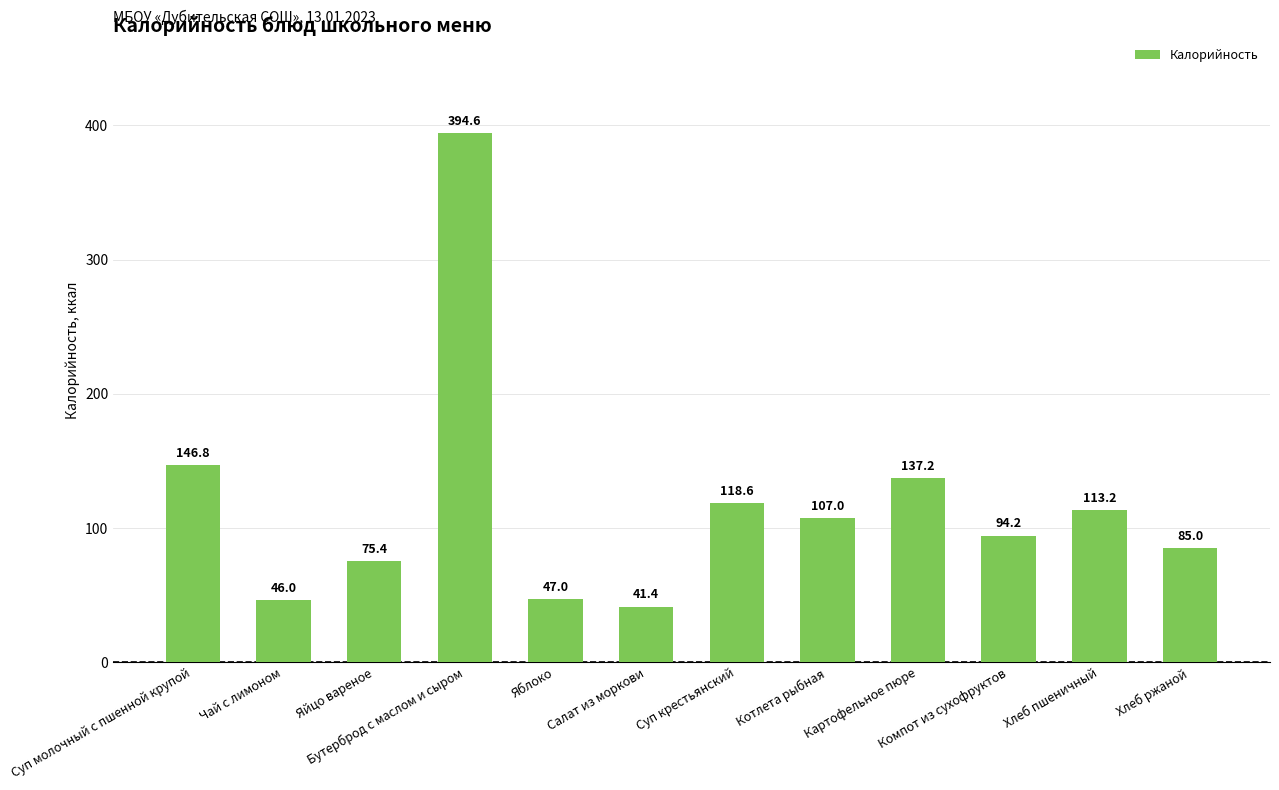

Rank the categories by value from highest to lowest.

Бутерброд с маслом и сыром, Суп молочный с пшенной крупой, Картофельное пюре, Суп крестьянский, Хлеб пшеничный, Котлета рыбная, Компот из сухофруктов, Хлеб ржаной, Яйцо вареное, Яблоко, Чай с лимоном, Салат из моркови